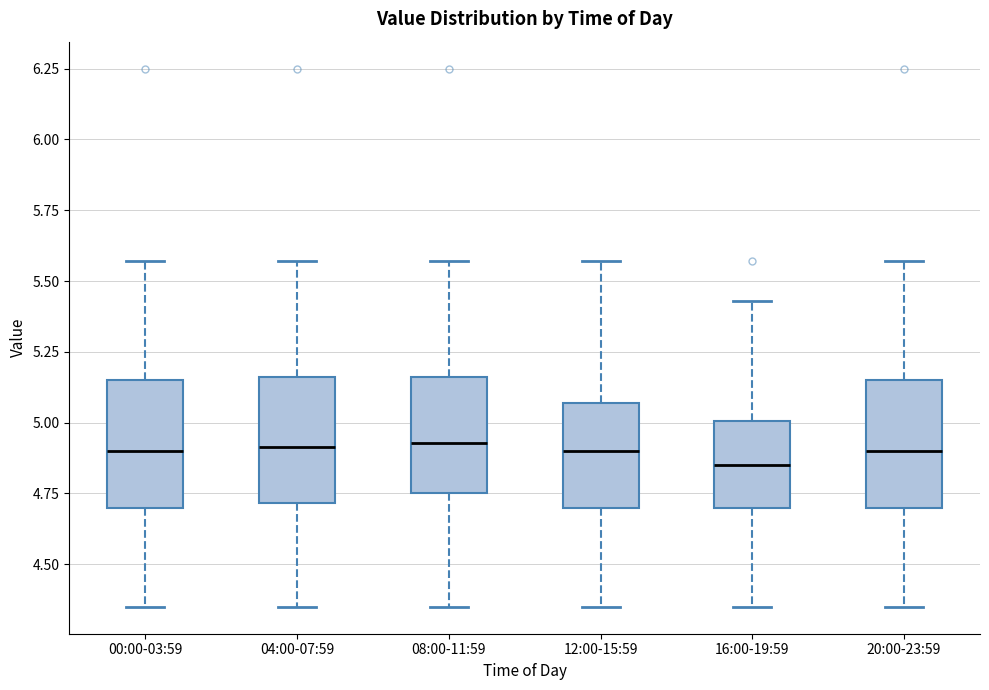

Reading left to right, read every box against the y-axis: the position of its median line, the range the box covers, and the ends of its whiskers. The values are not printed on the chart, so give them approximately, as read against the axis.

00:00-03:59: median 4.90, box 4.70 to 5.15, whiskers 4.35 to 5.55
04:00-07:59: median 4.90, box 4.70 to 5.15, whiskers 4.35 to 5.55
08:00-11:59: median 4.95, box 4.75 to 5.15, whiskers 4.35 to 5.55
12:00-15:59: median 4.90, box 4.70 to 5.05, whiskers 4.35 to 5.55
16:00-19:59: median 4.85, box 4.70 to 5.00, whiskers 4.35 to 5.45
20:00-23:59: median 4.90, box 4.70 to 5.15, whiskers 4.35 to 5.55